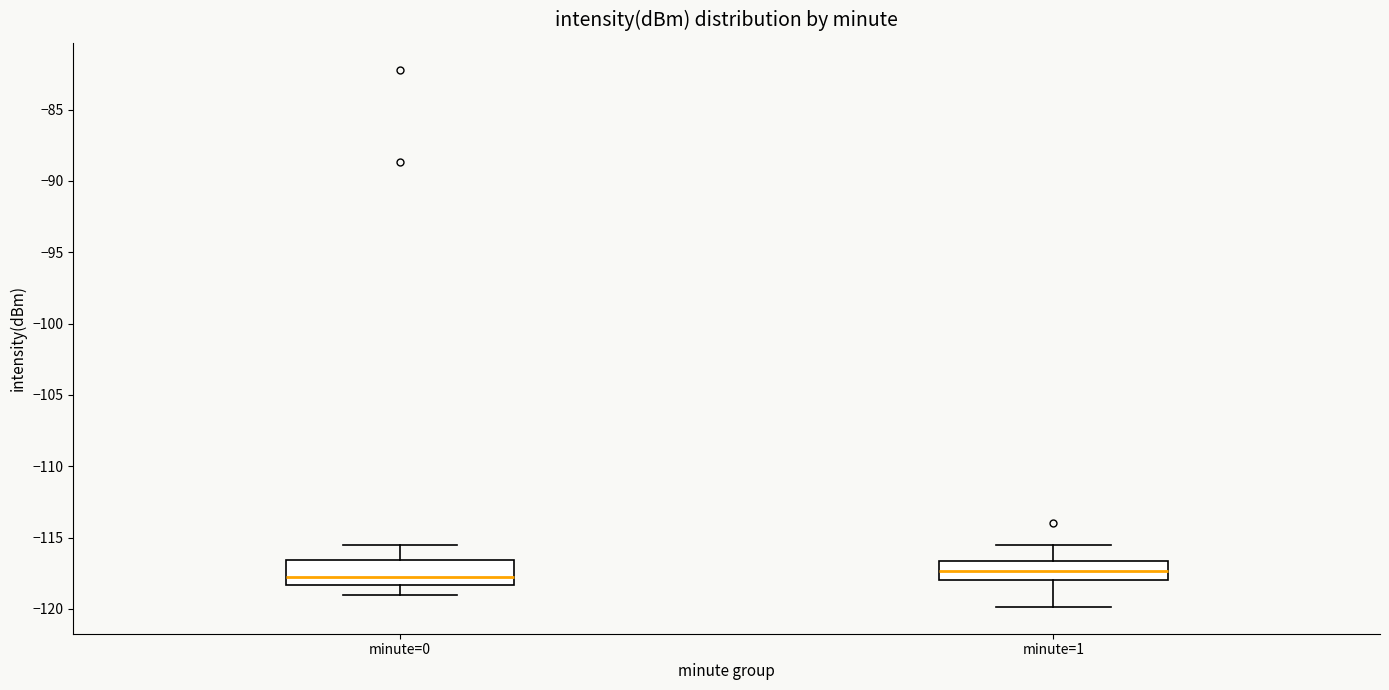

Where is the upper edge of the box for minute=1 on the y-axis? The values are not printed on the chart, so give them approximately, as read against the axis.

-116.5